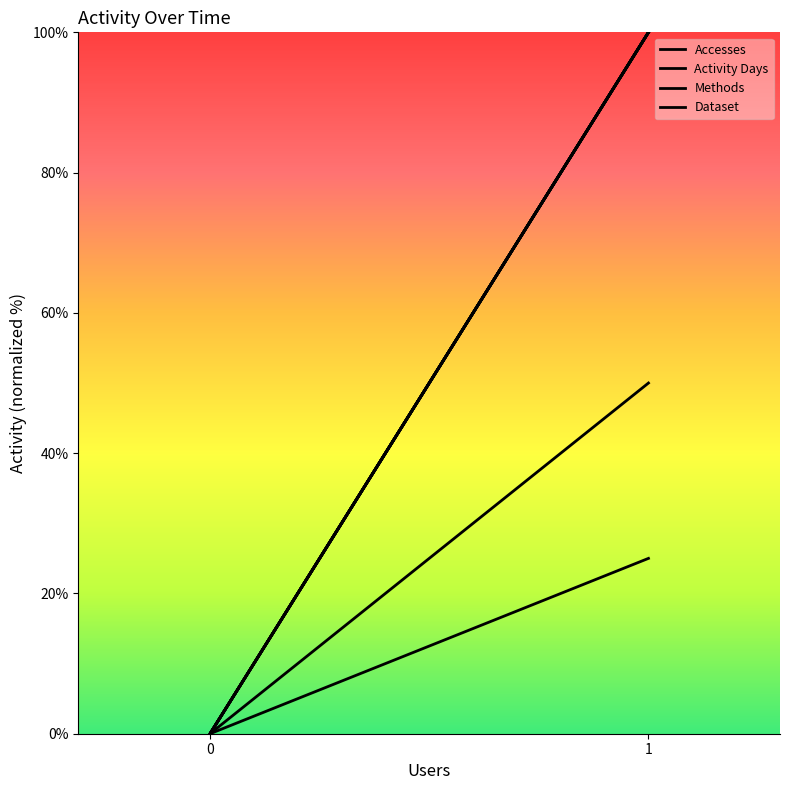

True or false: Dataset has a value of 136 at 2.

False